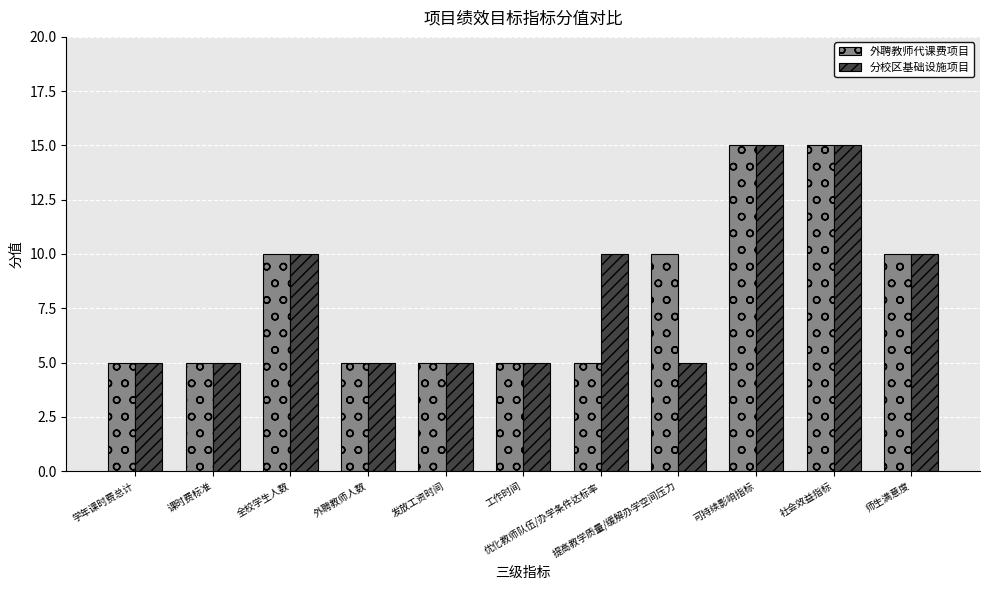

What is the difference between the maximum and minimum values in the 分校区基础设施项目 series?

10